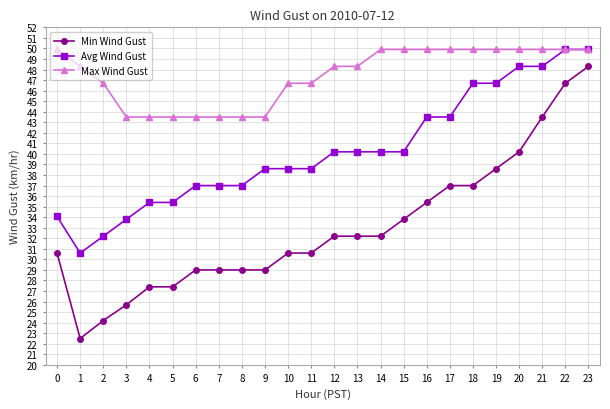

Which series has the widest spread of values?

Min Wind Gust